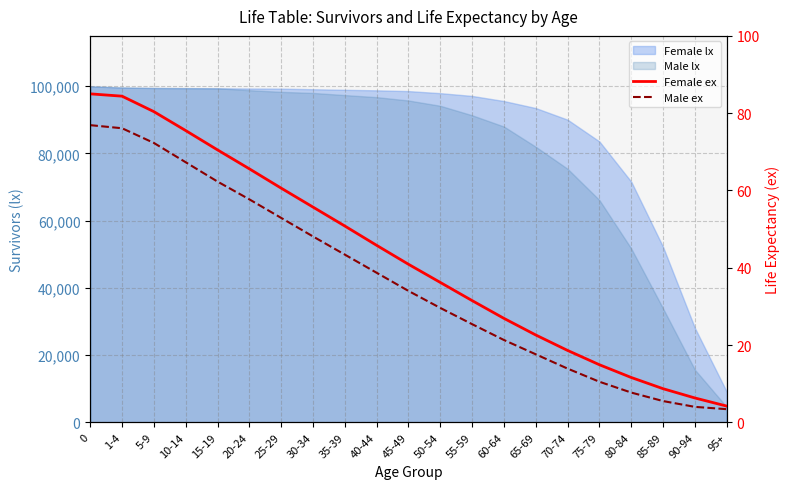

True or false: Female ex has a value of 27.0 at 25-29.

False